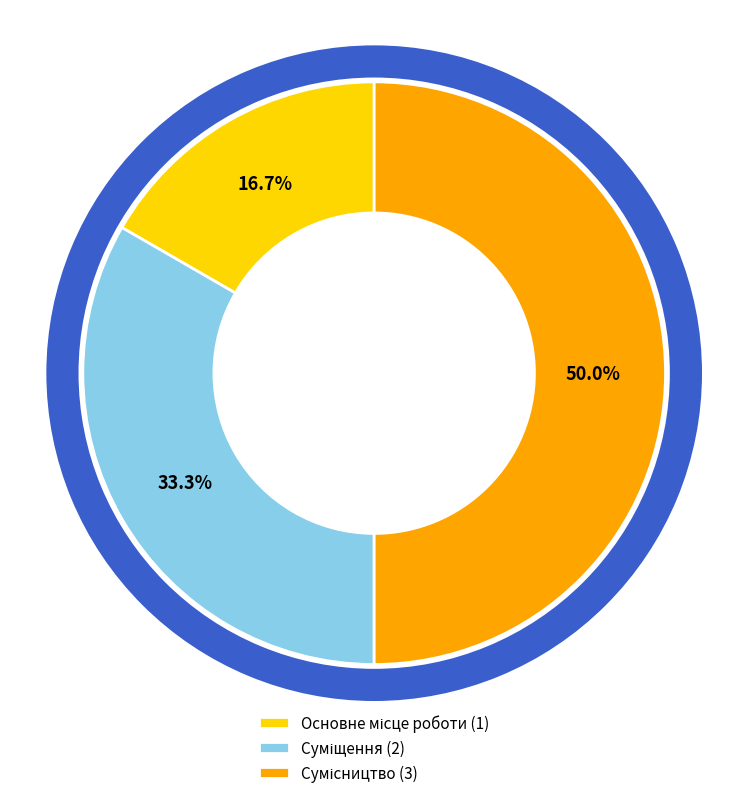

Rank the categories by value from highest to lowest.

Сумісництво, Суміщення, Основне місце роботи